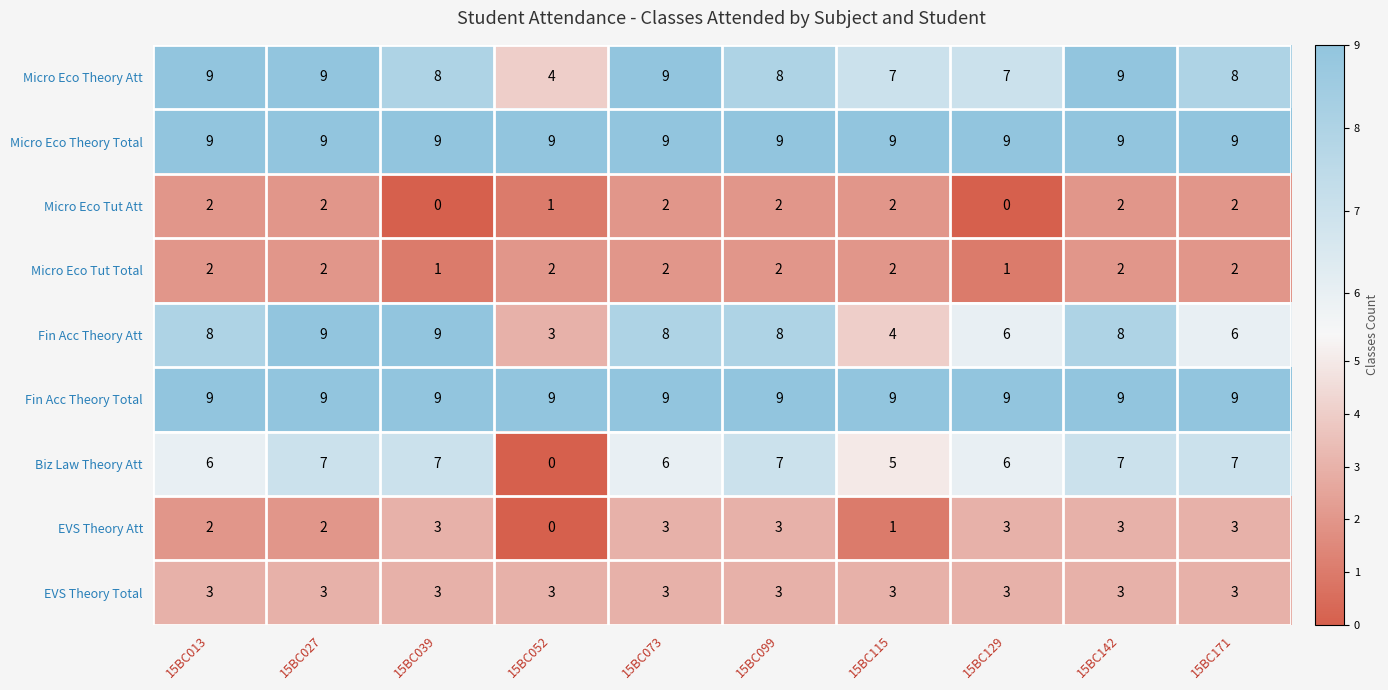

What is the sum of the Micro Eco Theory Att values at 15BC171 and 15BC099?

16